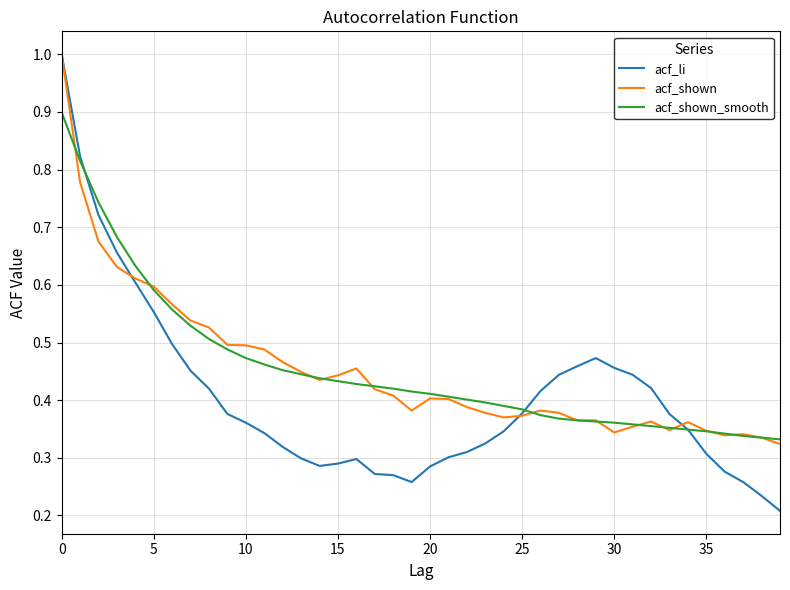

What is the greatest value displayed?

1.0